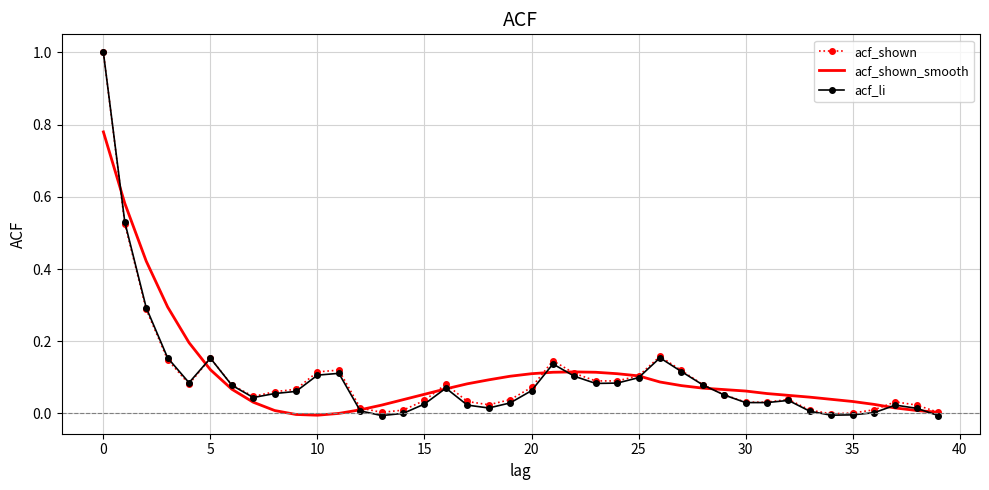

What is the maximum value for acf_shown?

1.0